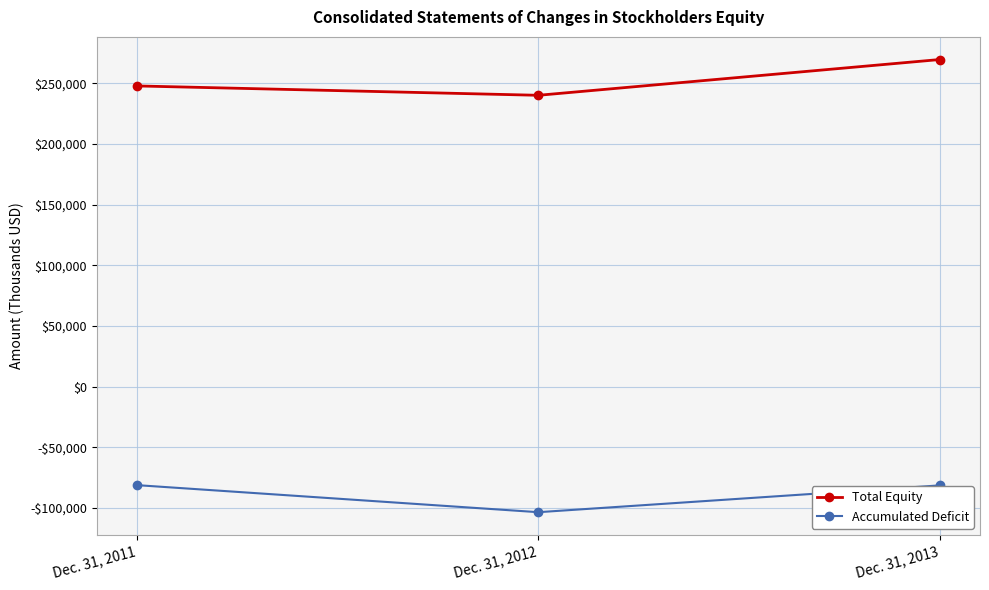

Reading left to right, list all the values displayed in this chart.

Total Equity: Dec. 31, 2011=247740	Dec. 31, 2012=240022	Dec. 31, 2013=269495
Accumulated Deficit: Dec. 31, 2011=-81149	Dec. 31, 2012=-103442	Dec. 31, 2013=-81354